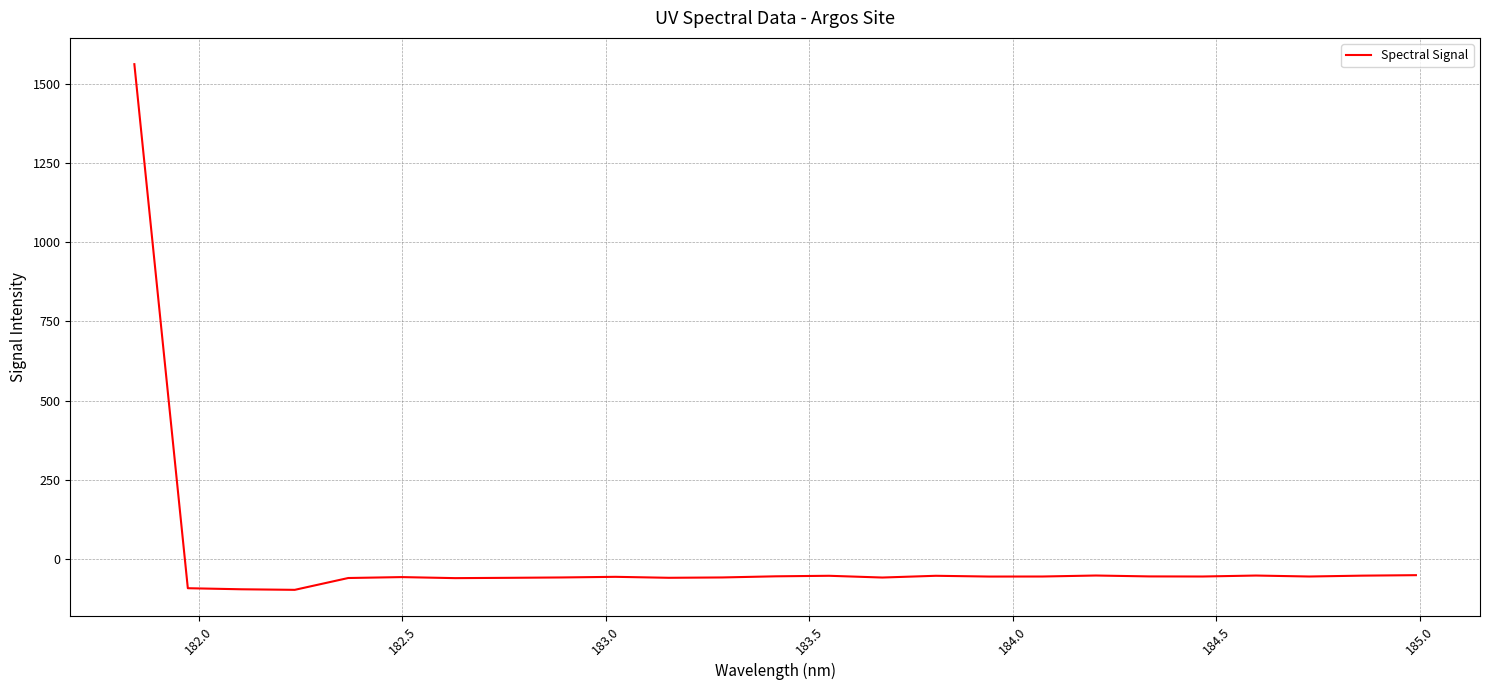

What is the smallest value displayed?

-97.8